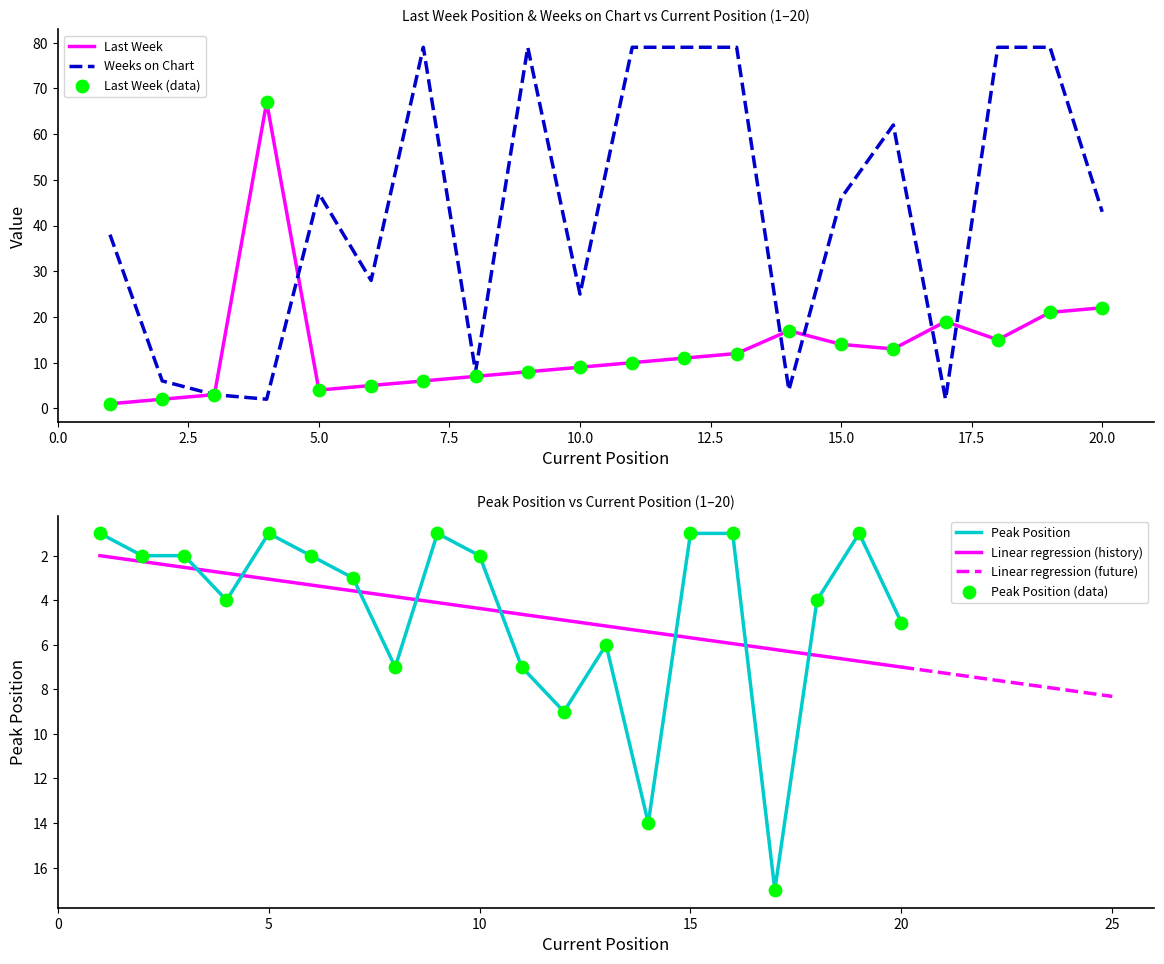

What is the total value across all series at 8?

22